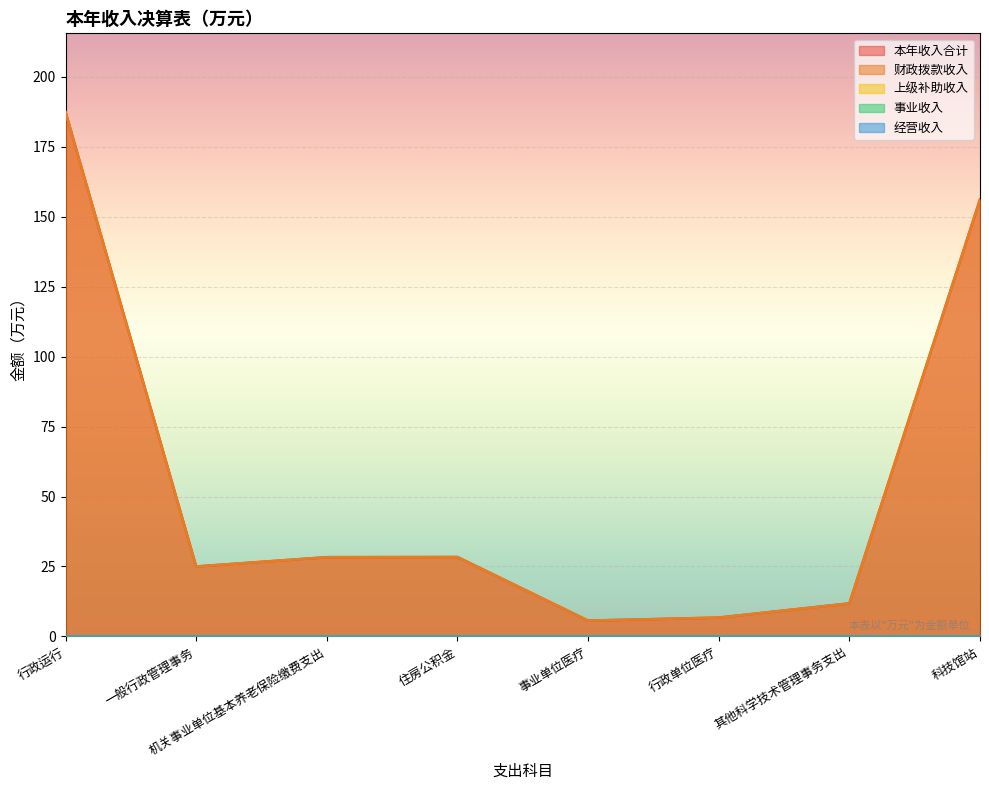

What is the label of the 4th point from the right?

事业单位医疗